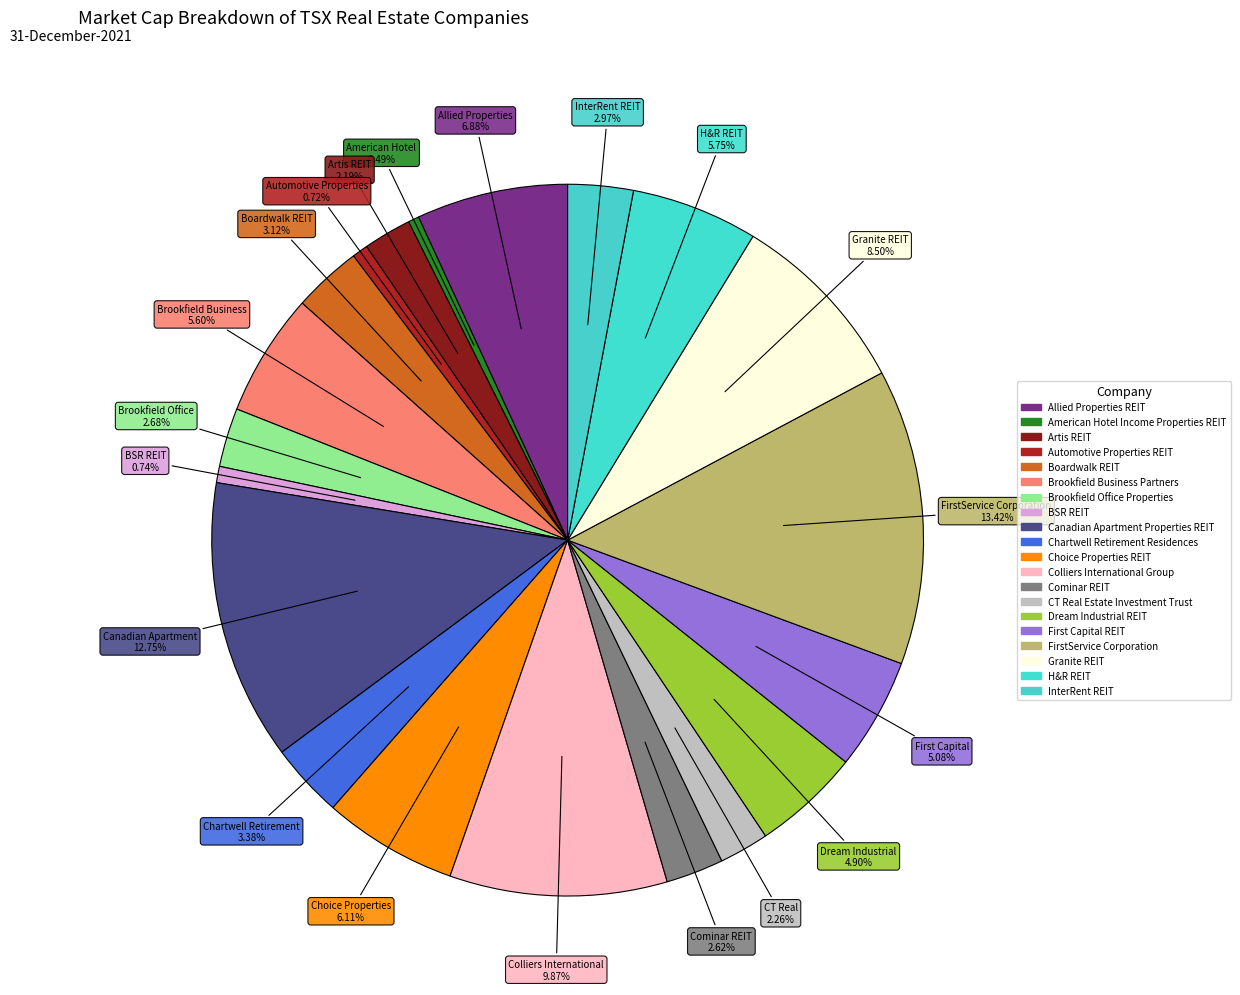

To the nearest percent, what portion does FirstService Corporation represent?

13%